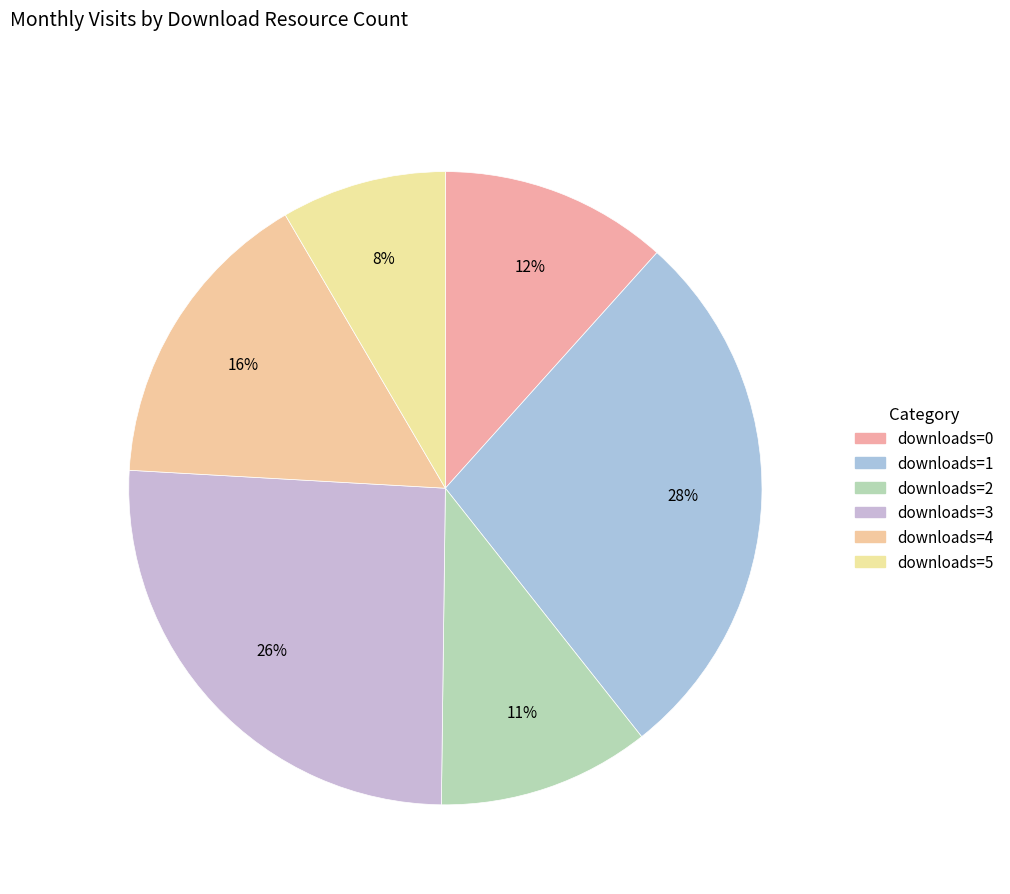

Which category has the smallest portion of the pie?

downloads=5